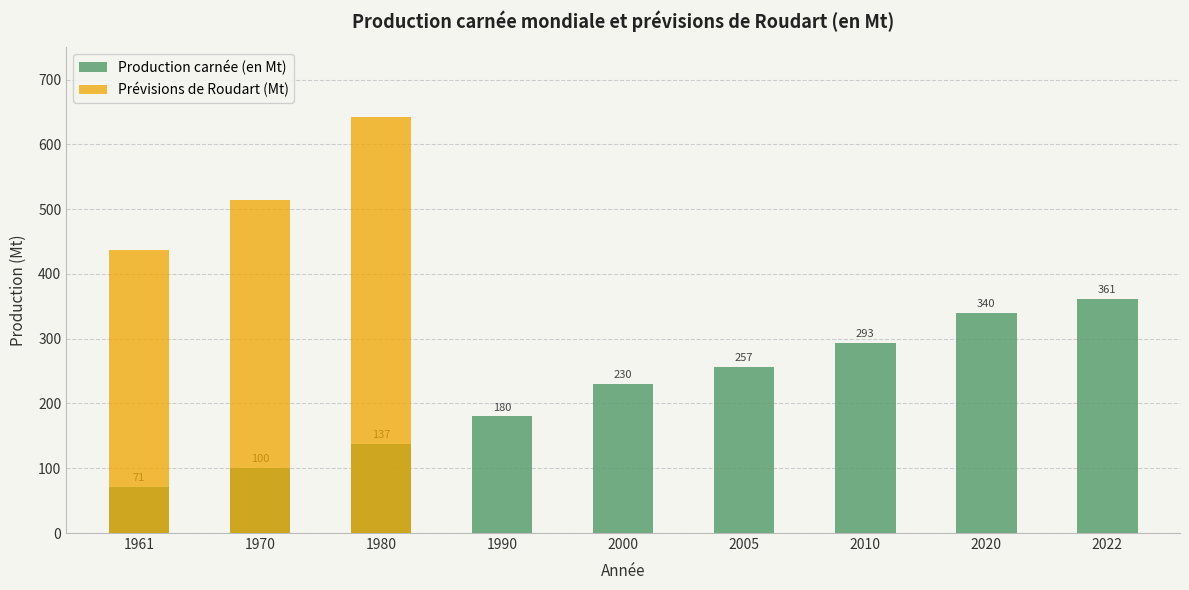

How many bars are there in total?

9